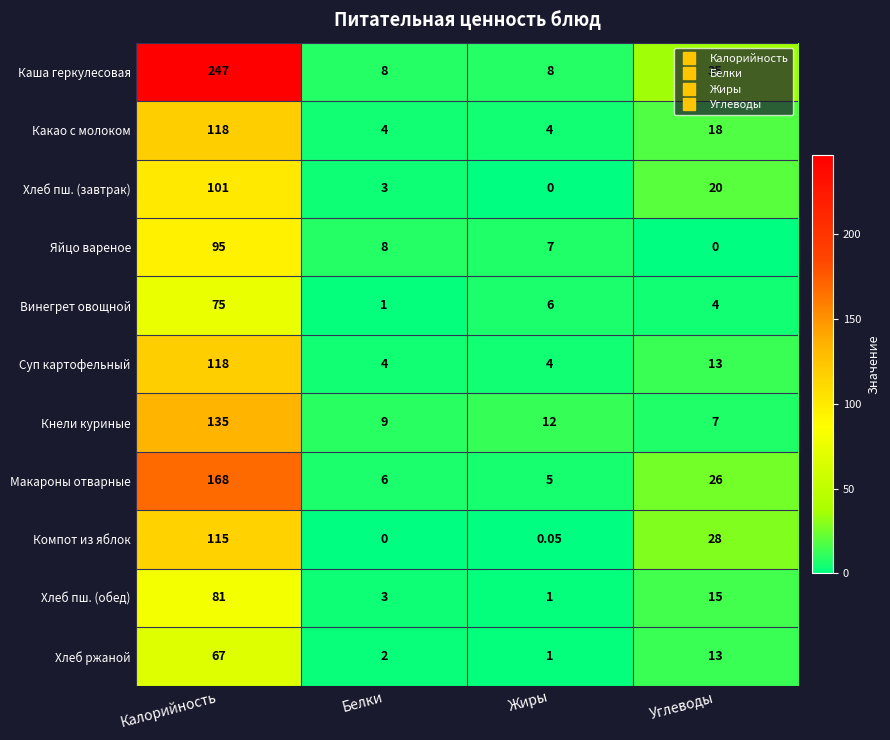

At which category does the chart reach its peak across all series?

Калорийность